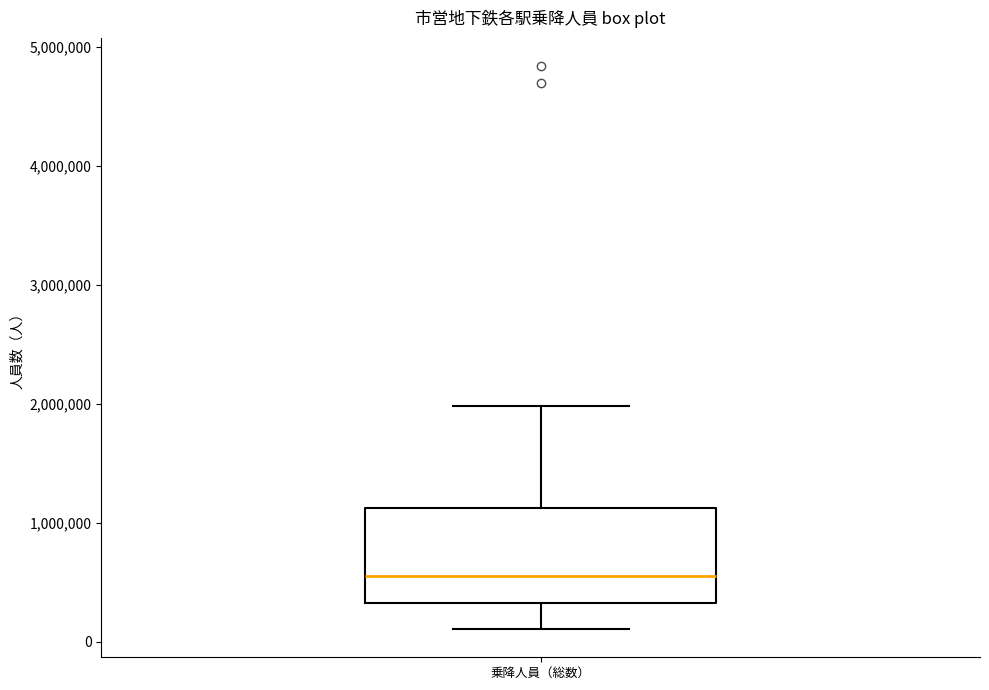

Read this box plot against the y-axis: the position of the median line, the range covered by the box, and the ends of both whiskers. The values are not printed on the chart, so give them approximately, as read against the axis.

median 600000, box 300000 to 1100000, whiskers 100000 to 2000000